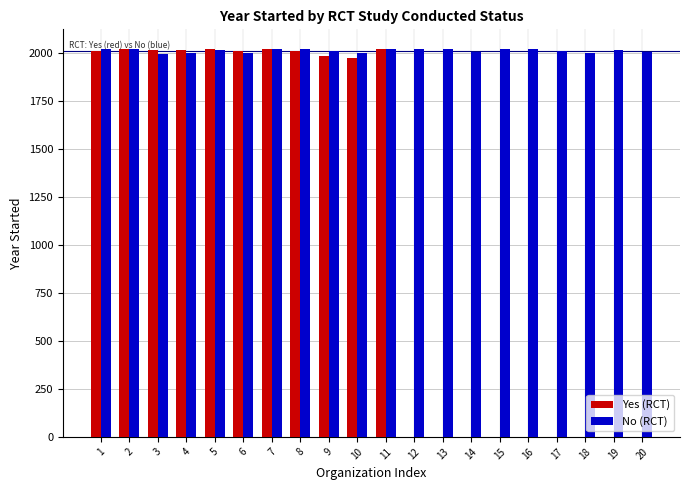

What is the sum of all Yes (RCT) values?

22108